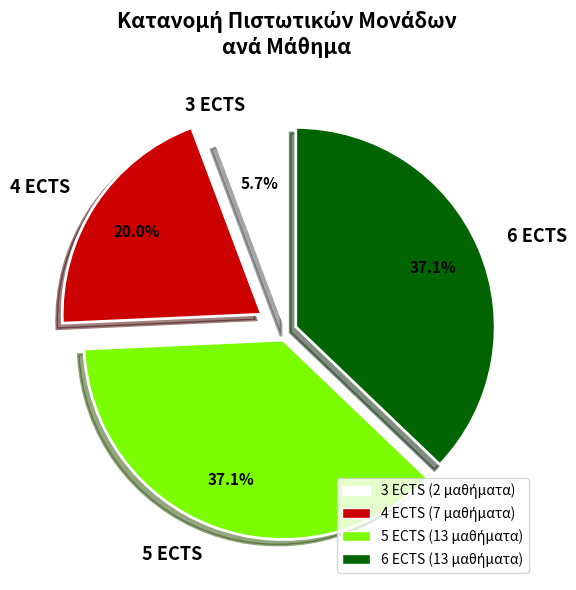

What is the ratio of the value at 6 ECTS to the value at 3 ECTS?

6.5